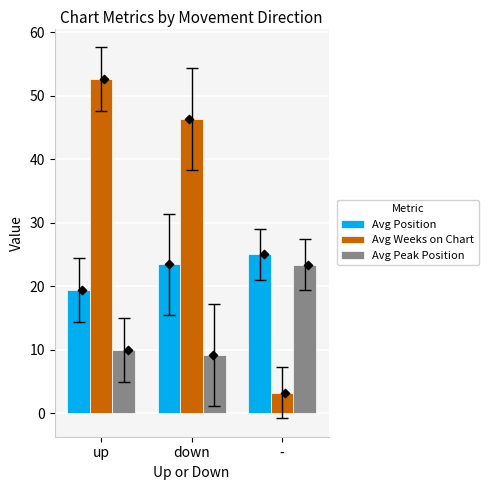

Is the value of Avg Peak Position at - greater than the value of Avg Position at up?

Yes